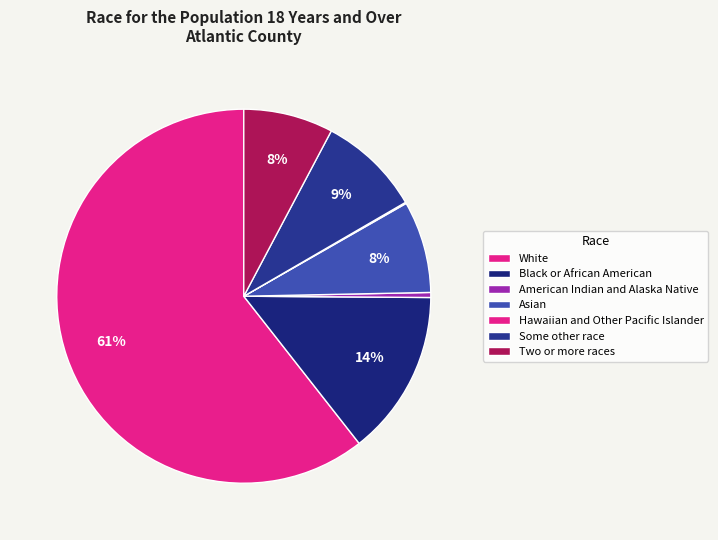

Do Hawaiian and Other Pacific Islander and Black or African American together represent more than half of the pie?

No